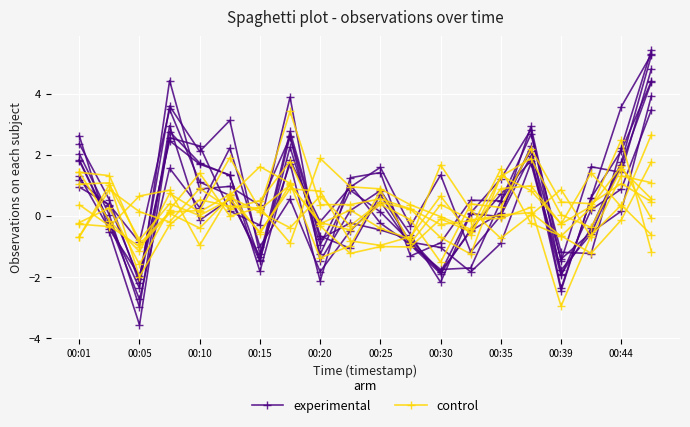

What is the sum of all control values?

5.2